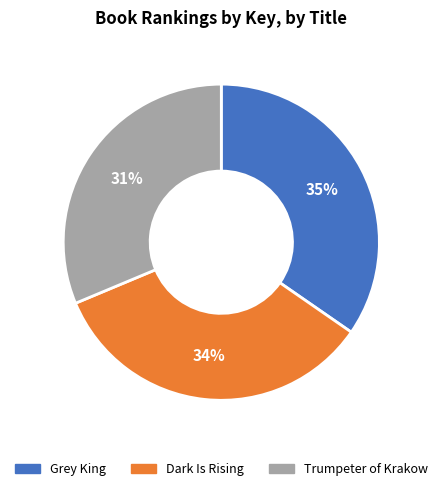

How many slices are in this pie chart?

3